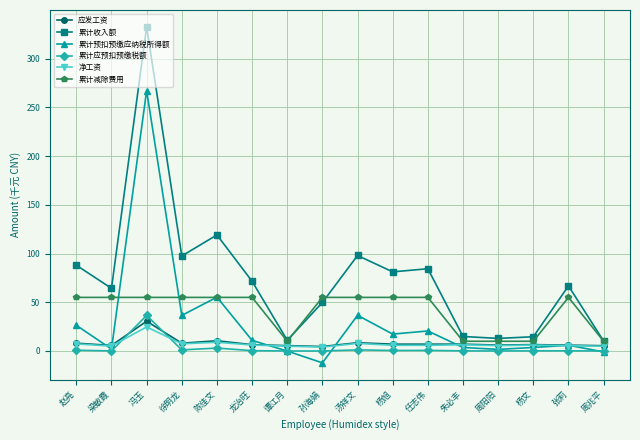

True or false: 应发工资 and 累计收入额 intersect in this chart.

False